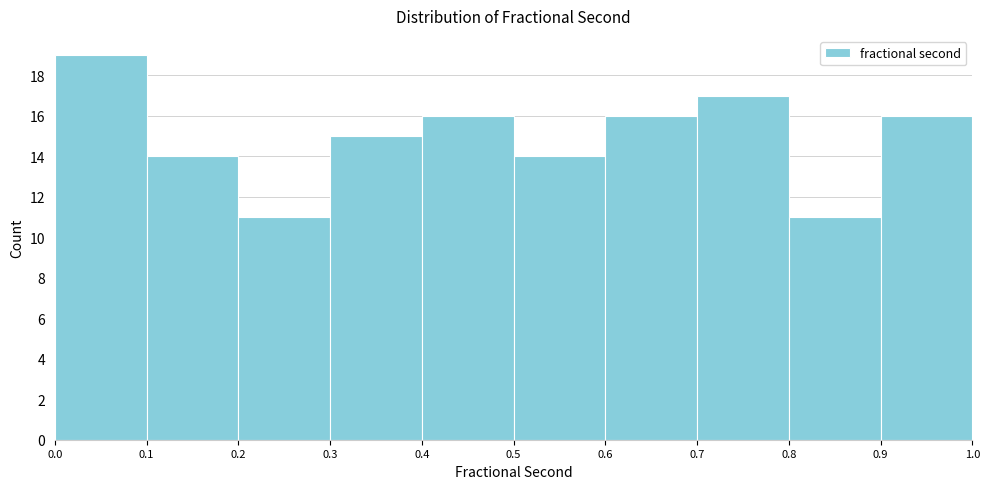

Reading left to right, list every bar in this chart as the range it spans on the x-axis followed by its height. The values are not printed on the chart, so give them approximately, as read against the axis.

0.0 to 0.1: 19
0.1 to 0.2: 14
0.2 to 0.3: 11
0.3 to 0.4: 15
0.4 to 0.5: 16
0.5 to 0.6: 14
0.6 to 0.7: 16
0.7 to 0.8: 17
0.8 to 0.9: 11
0.9 to 1.0: 16